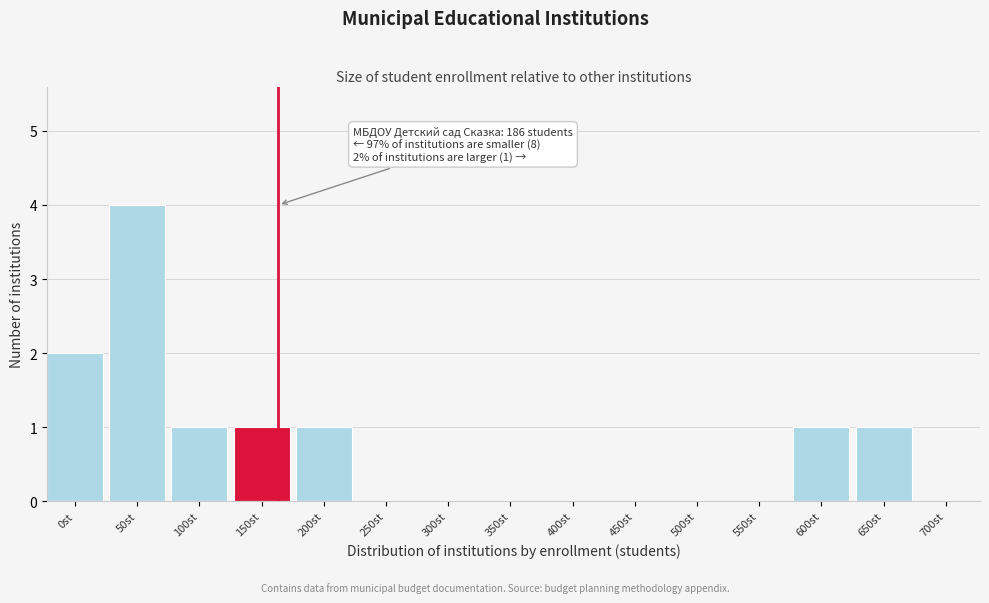

Reading left to right, what are all the values shown in this chart?

0st=2	50st=4	100st=1	150st=1	200st=1	250st=0	300st=0	350st=0	400st=0	450st=0	500st=0	550st=0	600st=1	650st=1	700st=0